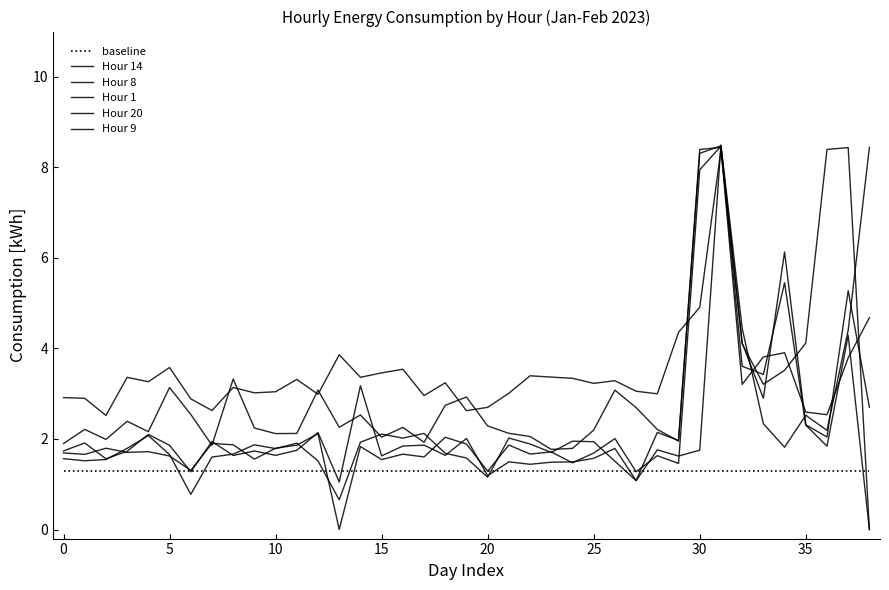

How many lines are shown in the chart?

6